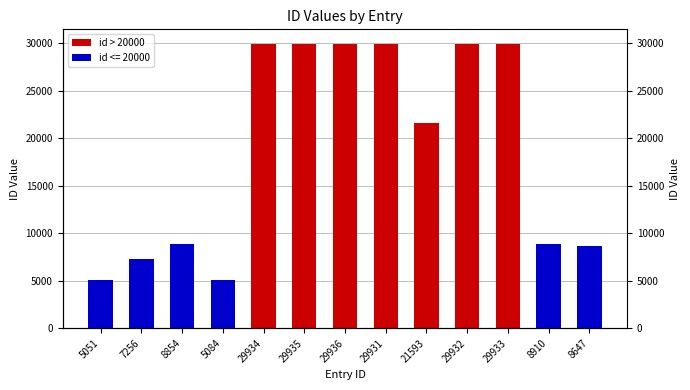

Reading left to right, extract all data points from this chart.

5051	7256	8854	5084	29934	29935	29936	29931	21593	29932	29933	8910	8647